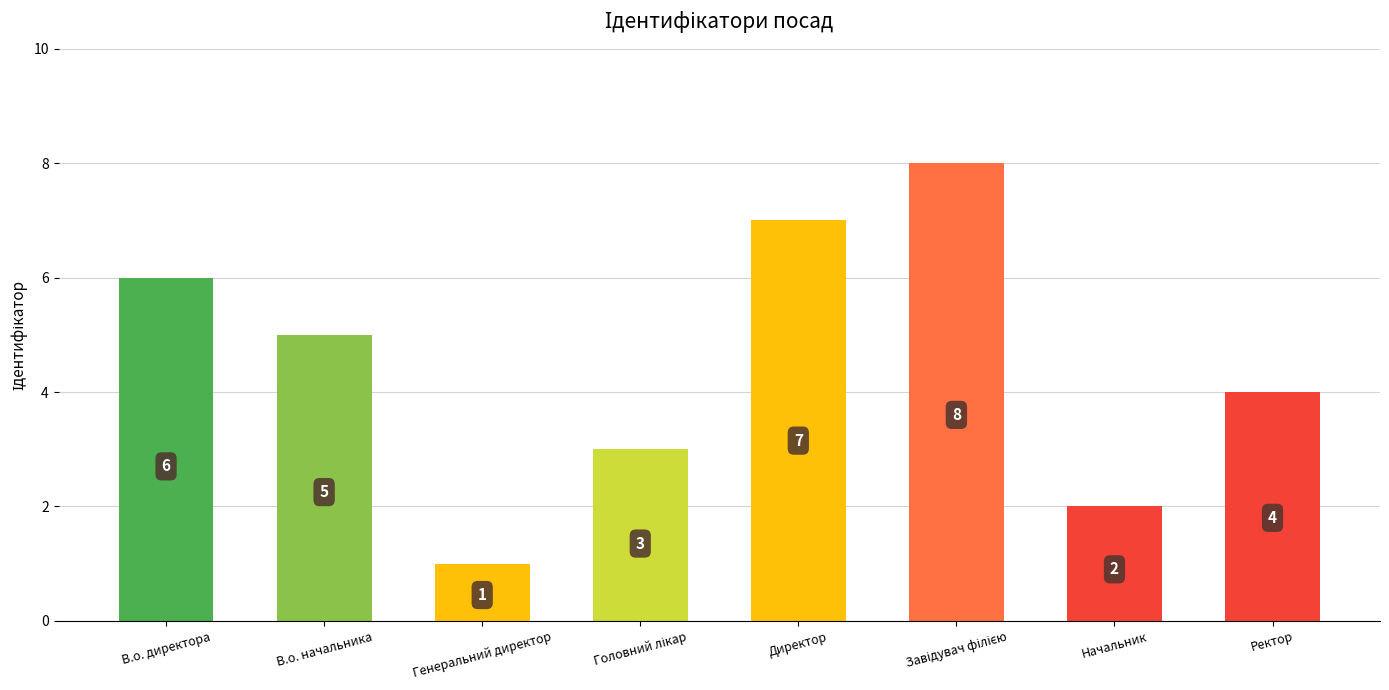

What is the sum of the values at Ректор and Генеральний директор?

5